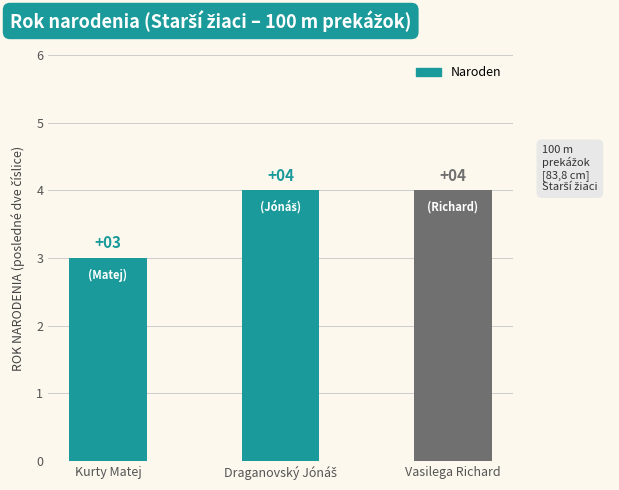

What is the difference between the second highest and minimum values?

1